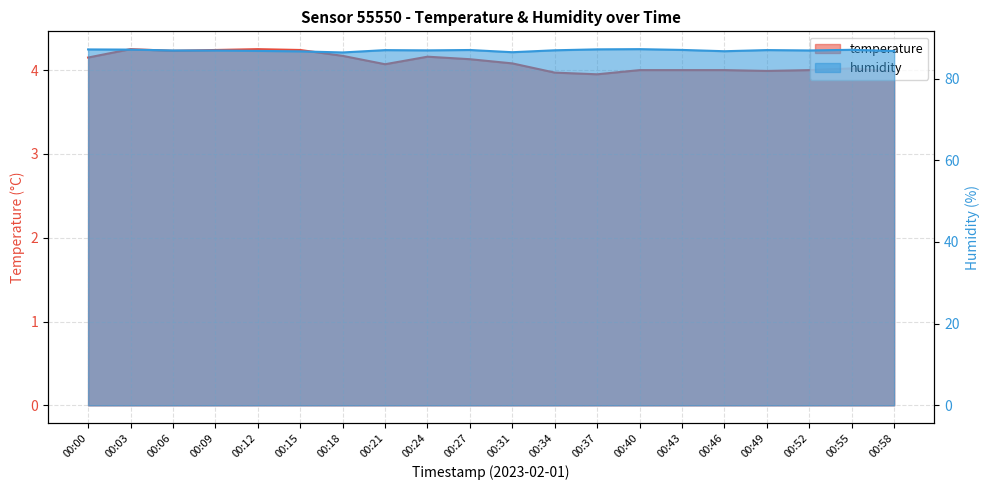

At 00:12, list the series in order from largest to smallest.

humidity, temperature